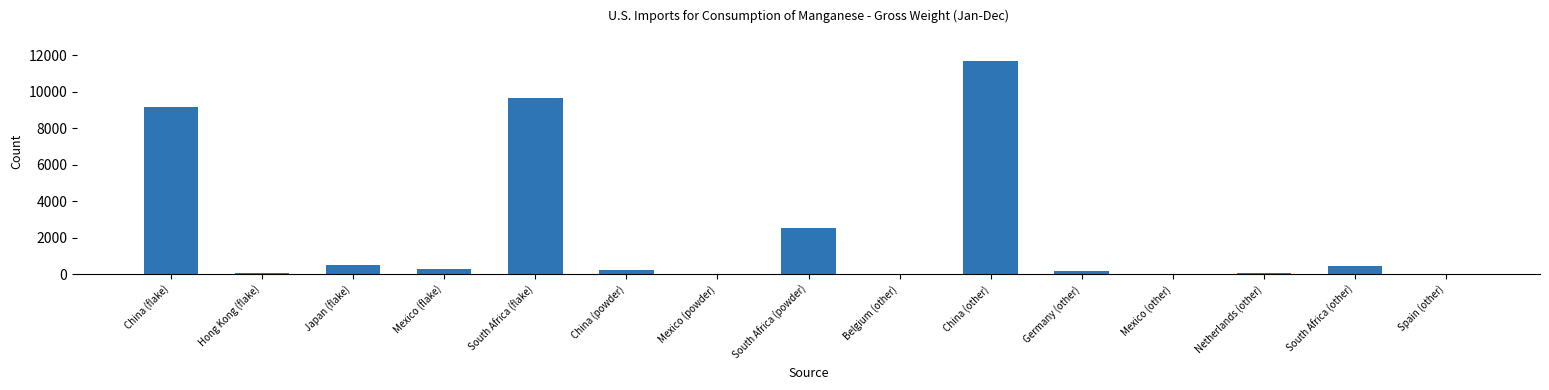

True or false: the data shows 5223 at South Africa (flake).

False